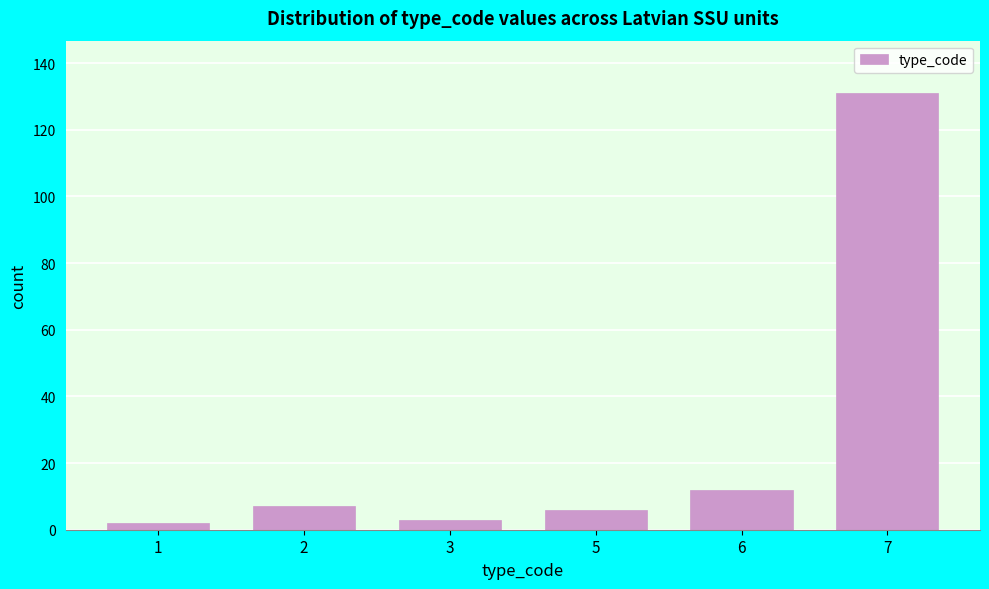

Reading right to left, transcribe all the data shown in this chart.

7=131	6=12	5=6	3=3	2=7	1=2